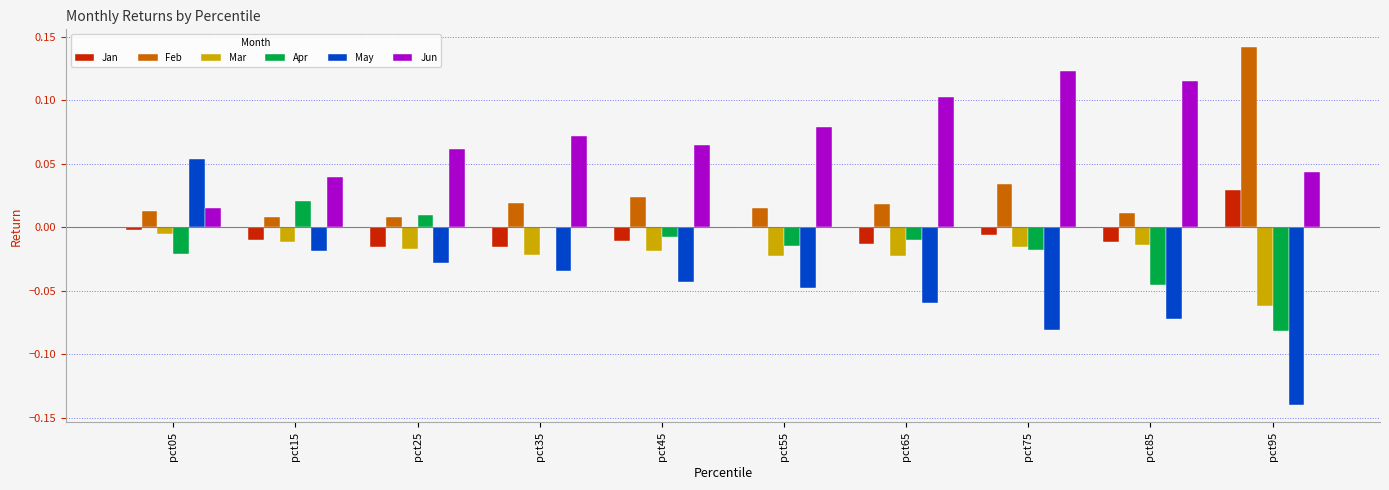

Between pct05 and pct15, which series saw the biggest shift?

May